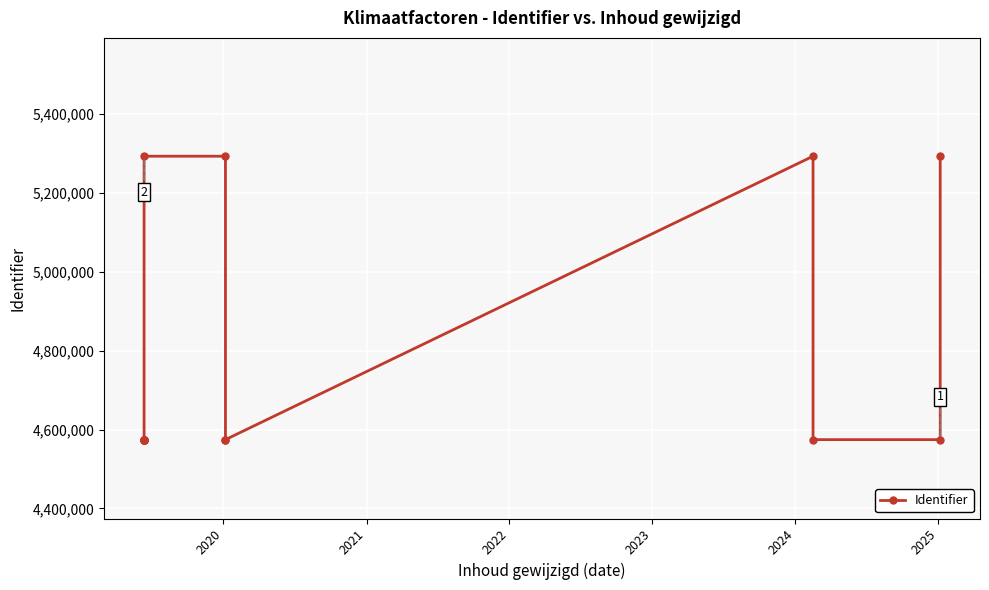

Count the number of data series in this chart.

1